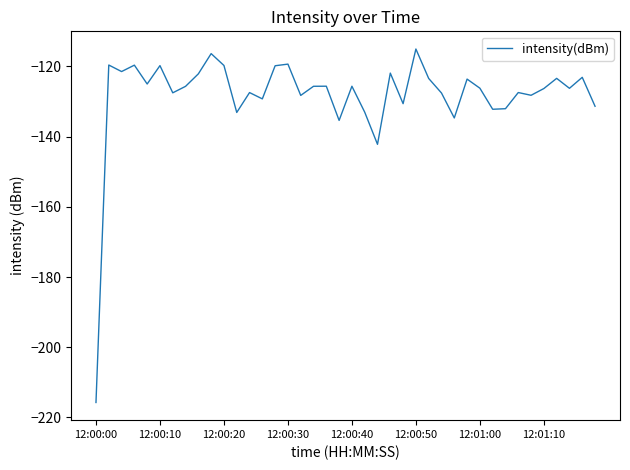

What is the difference between the maximum and minimum values?

100.7